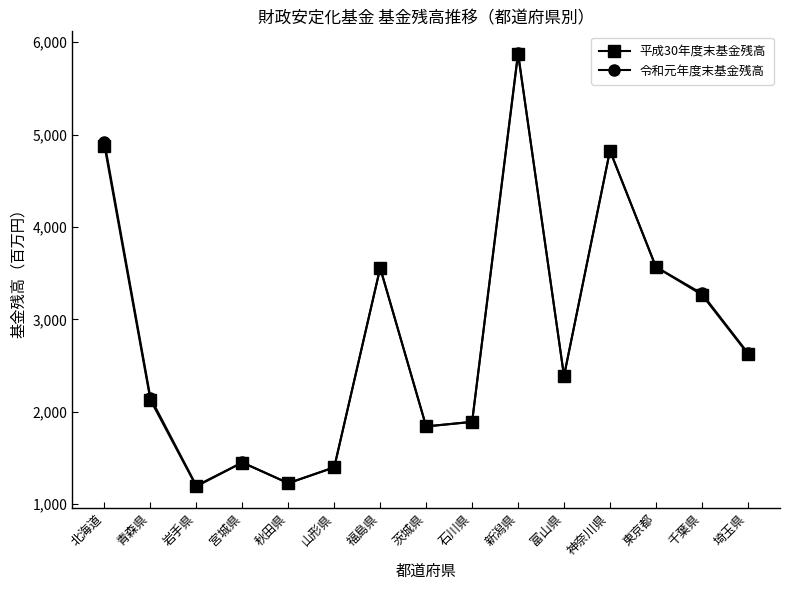

Which category has the highest value across all series?

新潟県